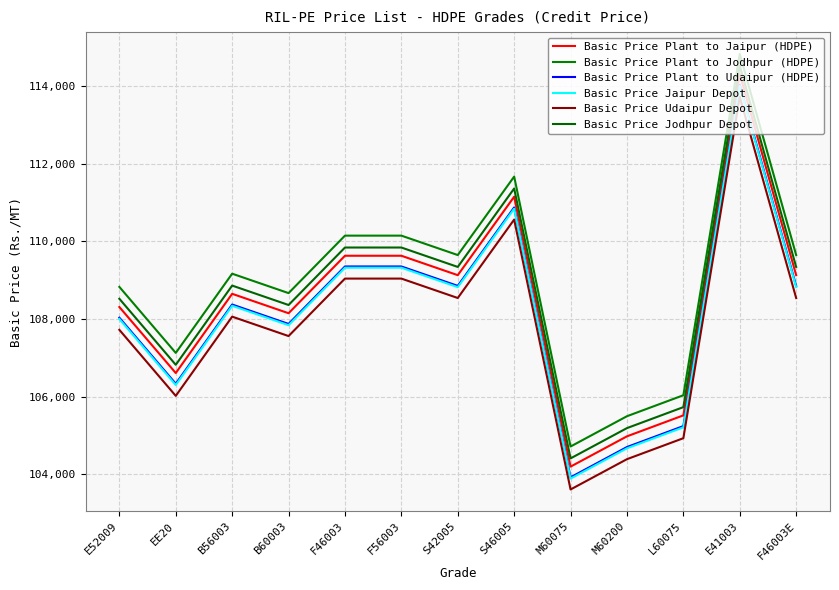

Does the chart have visible grid lines?

Yes